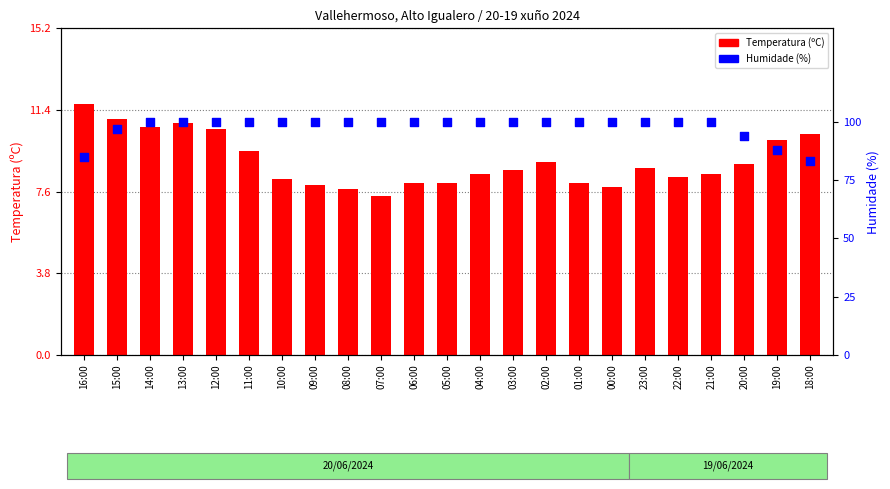

At how many categories does at least one series exceed 18?

23